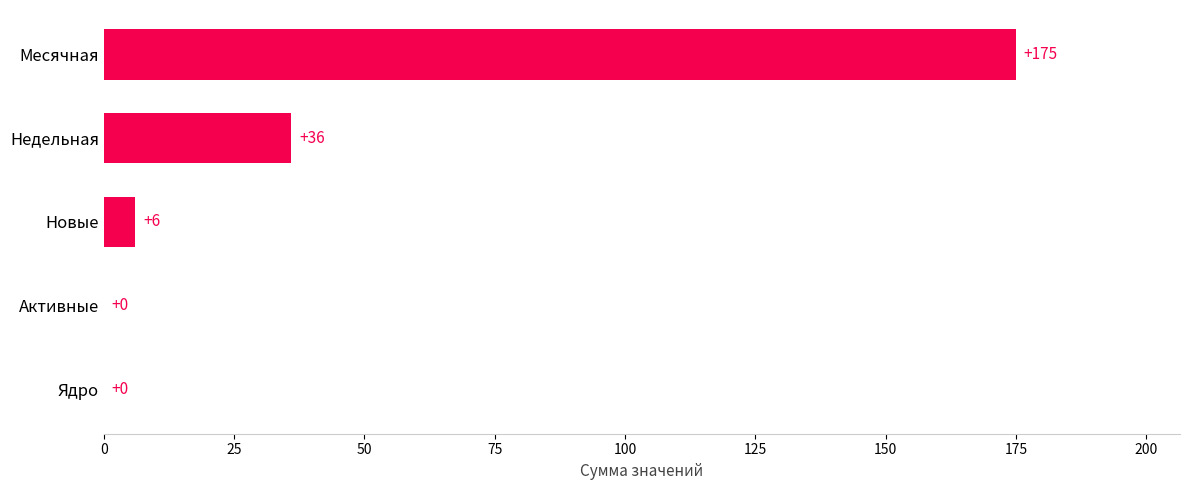

What is the change in value from Недельная to Активные?

-36